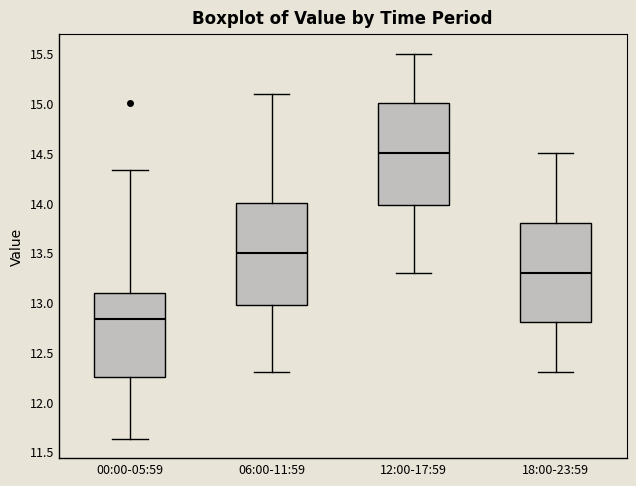

Where does the lower whisker of the box for 18:00-23:59 end on the y-axis? The values are not printed on the chart, so give them approximately, as read against the axis.

12.30